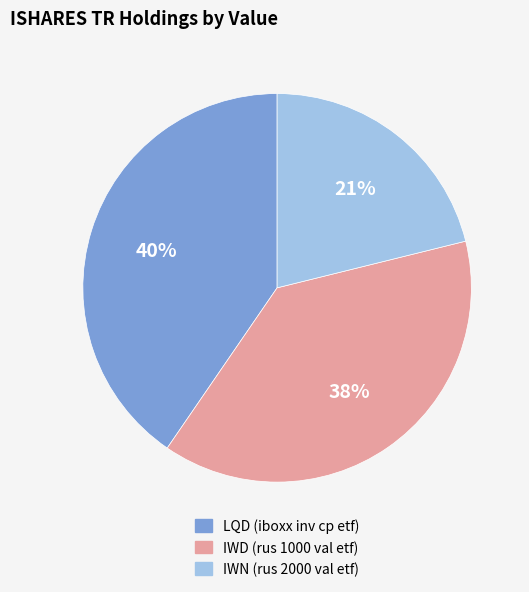

Rank the categories by value from lowest to highest.

IWN (rus 2000 val etf), IWD (rus 1000 val etf), LQD (iboxx inv cp etf)